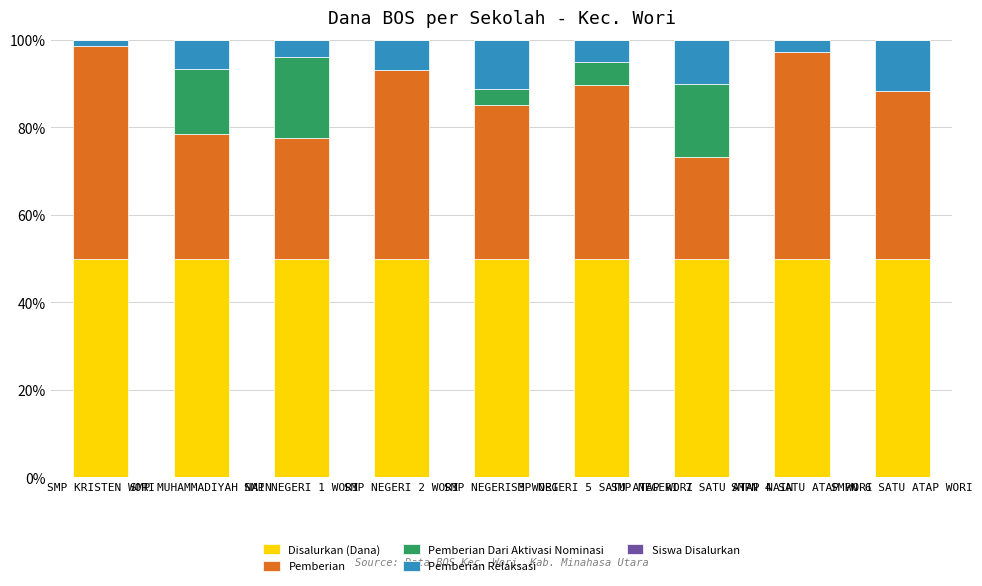

What is the sum of all Disalurkan (Dana) values?

450.0